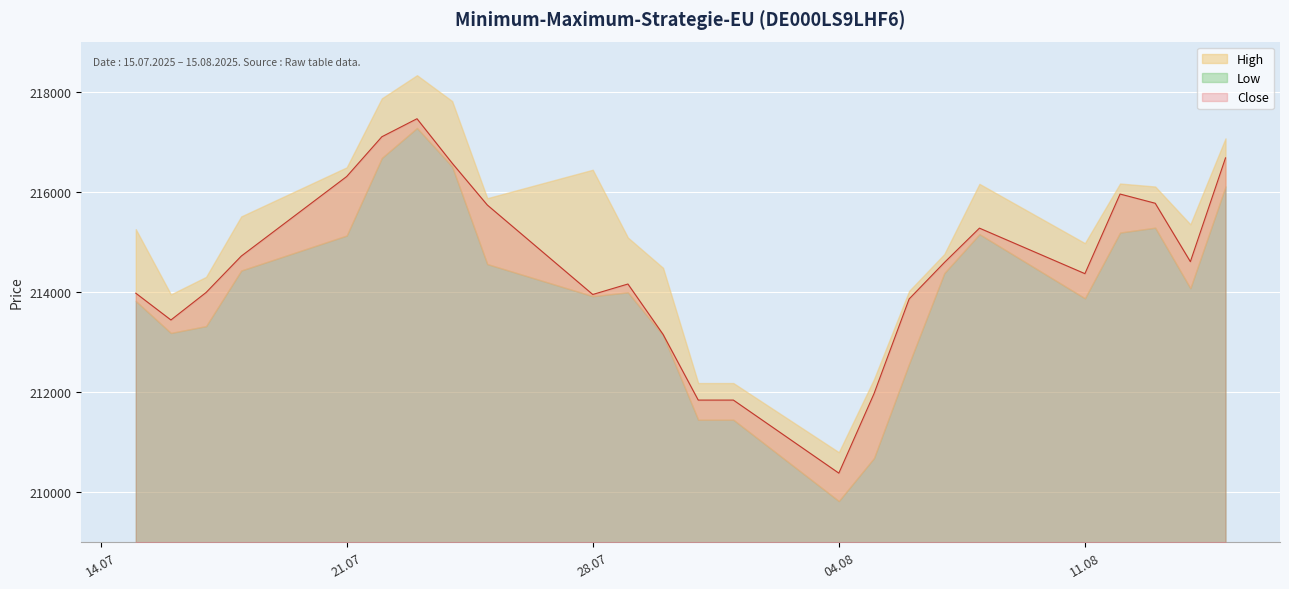

List the series in order of their peak value, lowest first.

Low, Close, High